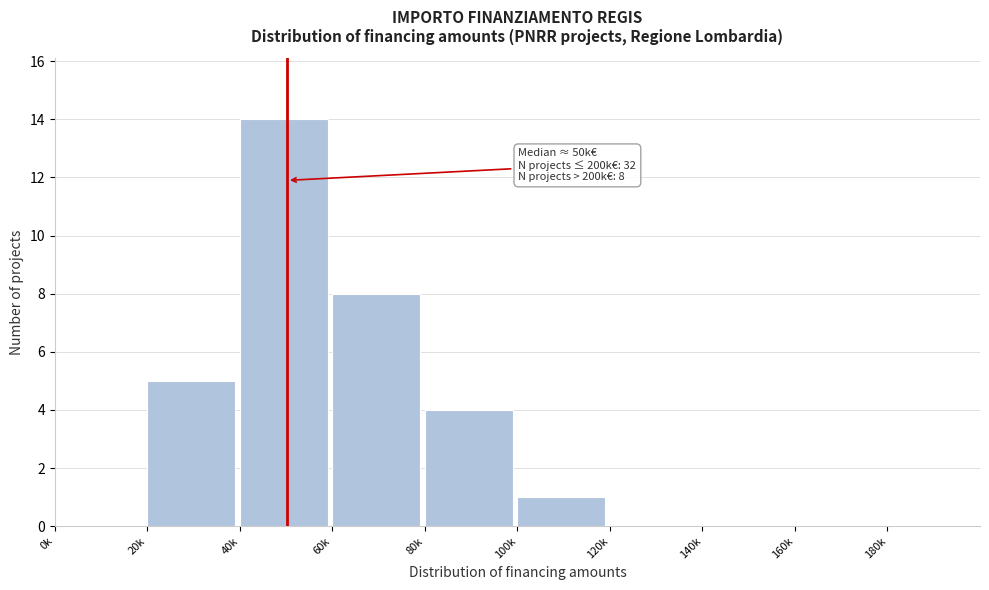

Reading left to right, list all the values displayed in this chart.

0k=0	20k=5	40k=14	60k=8	80k=4	100k=1	120k=0	140k=0	160k=0	180k=0